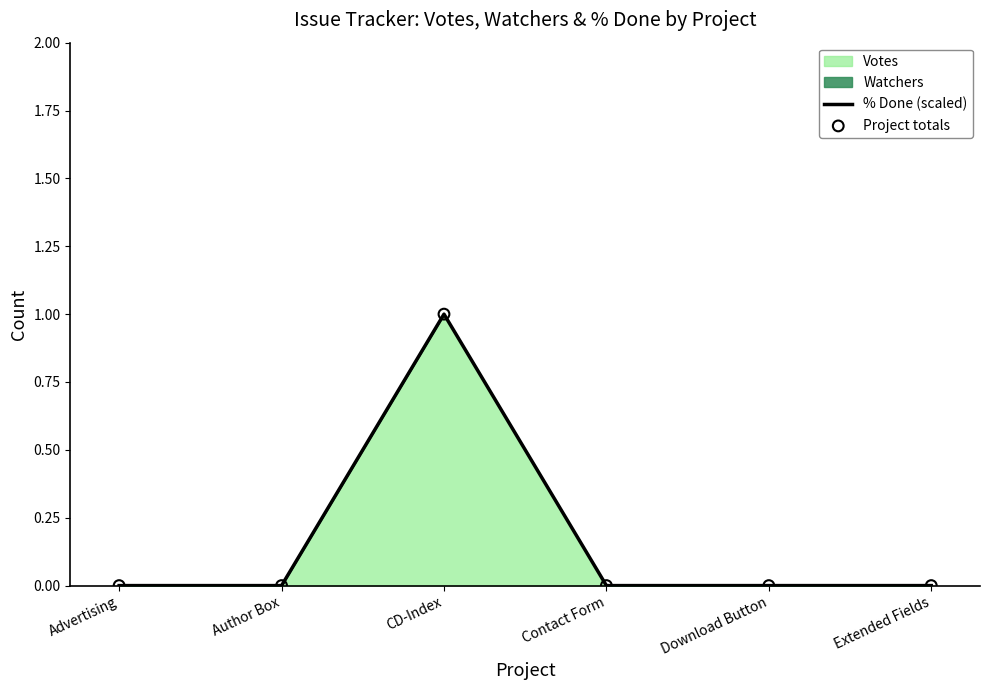

Which series reaches the maximum Y coordinate?

% Done (scaled)